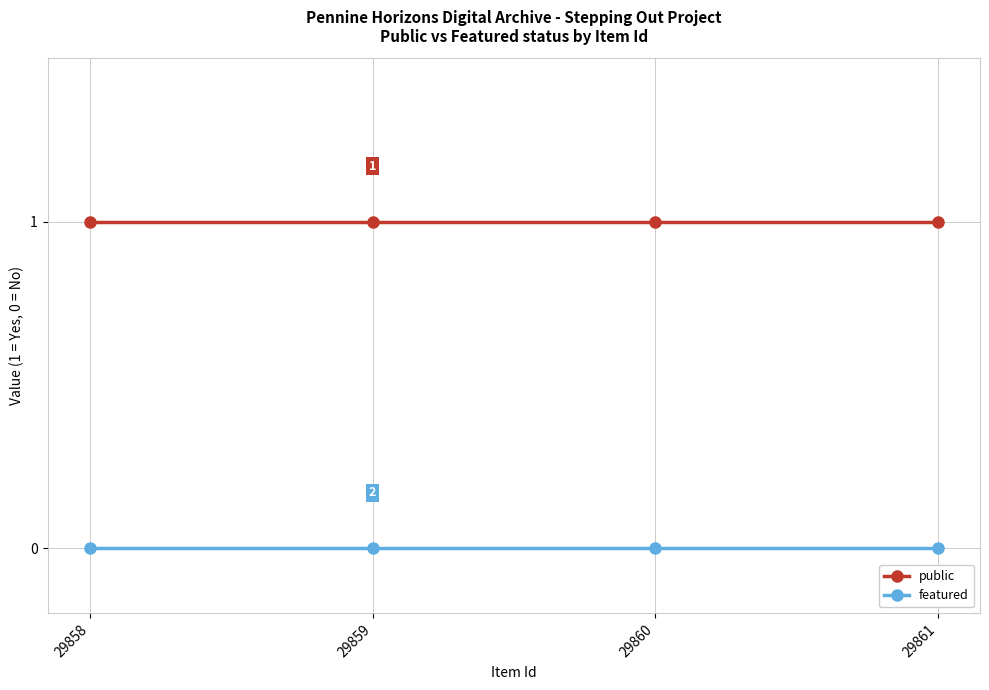

Reading left to right, transcribe all the data shown in this chart.

public: 1	1	1	1
featured: 0	0	0	0